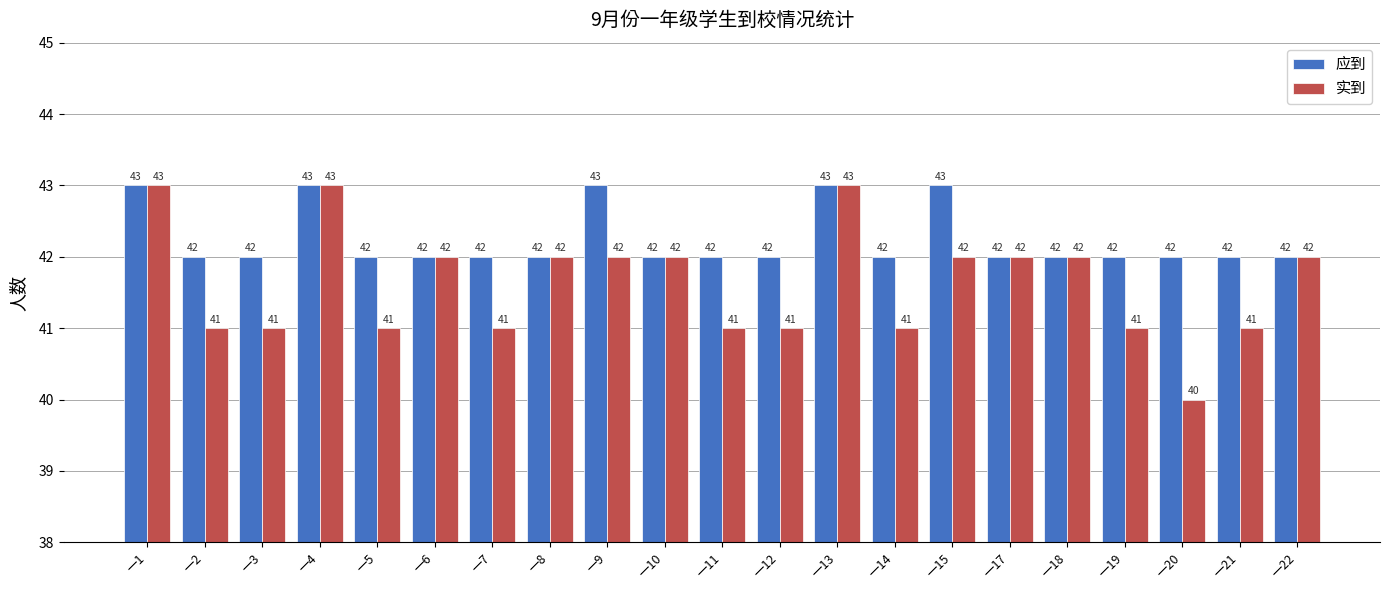

What is the value of the 实到 bar at the 20th from the left?

41